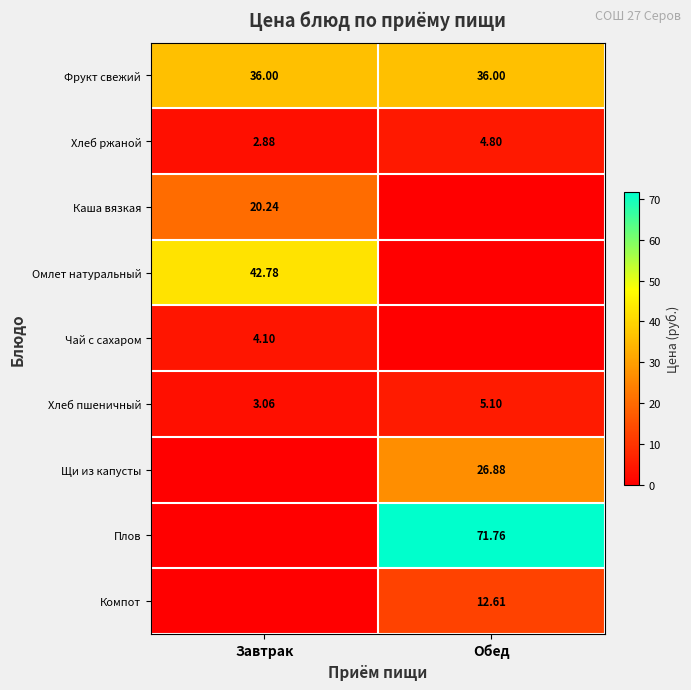

At how many categories does at least one series exceed 62?

1